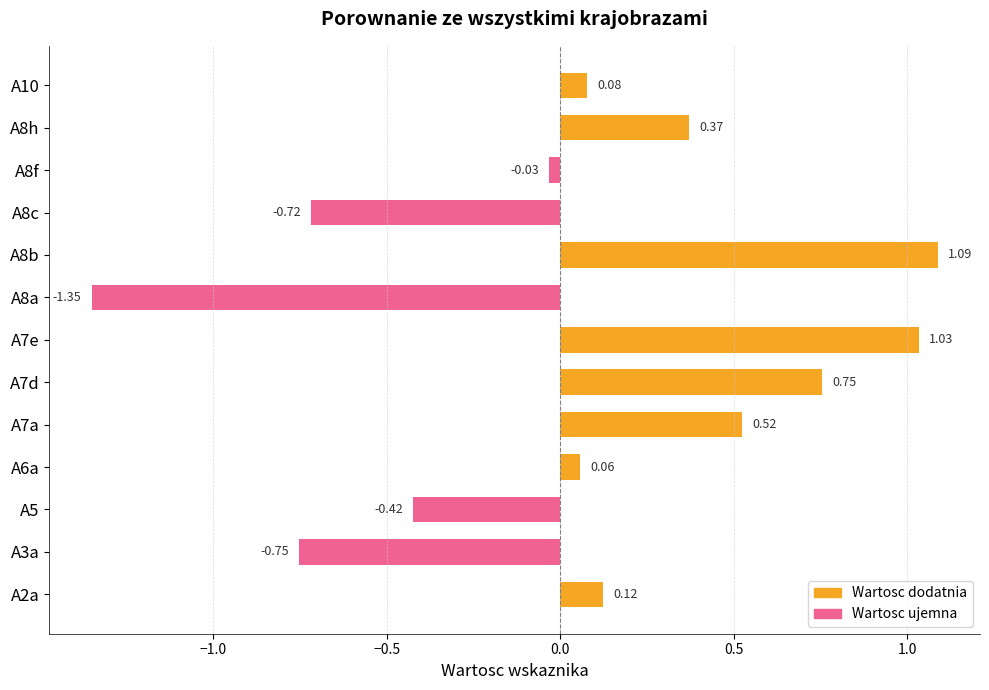

Which has a higher value, A7d or A5?

A7d